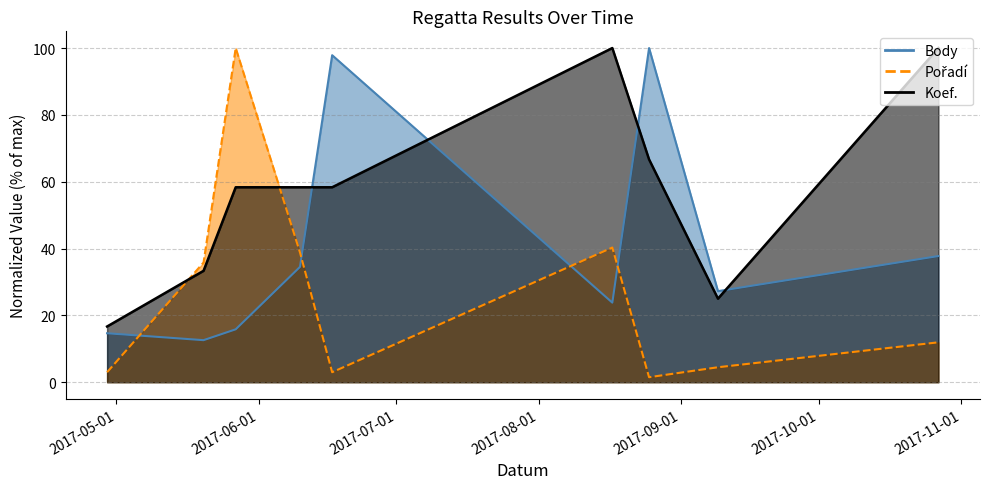

Reading left to right, what are all the values shown in this chart?

Body: 2017-04-29=14.6	2017-05-20=12.6	2017-05-27=15.8	2017-06-10=34.5	2017-06-17=97.9	2017-08-17=23.8	2017-08-25=100.0	2017-09-09=27.2	2017-10-27=37.7
Pořadí: 2017-04-29=3.0	2017-05-20=35.8	2017-05-27=100.0	2017-06-10=38.8	2017-06-17=3.0	2017-08-17=40.3	2017-08-25=1.5	2017-09-09=4.5	2017-10-27=11.9
Koef.: 2017-04-29=16.7	2017-05-20=33.3	2017-05-27=58.3	2017-06-10=58.3	2017-06-17=58.3	2017-08-17=100.0	2017-08-25=66.7	2017-09-09=25.0	2017-10-27=100.0